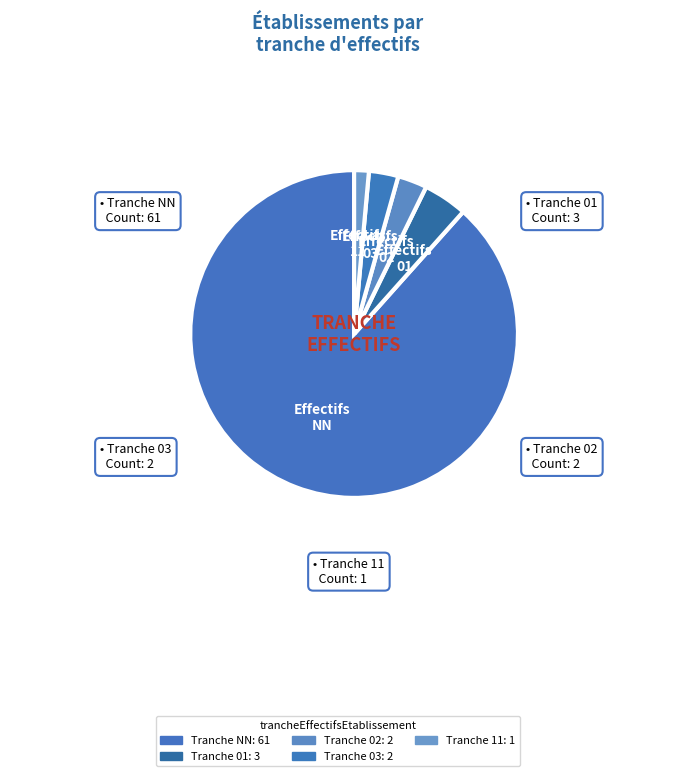

Which slice is the largest?

NN